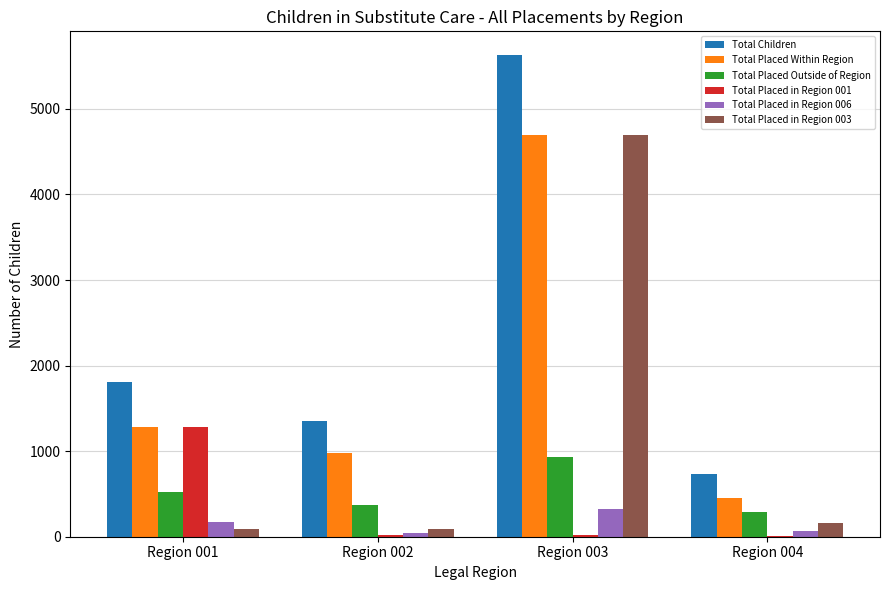

The value of Total Placed Outside of Region at Region 004 is 291. True or false?

True